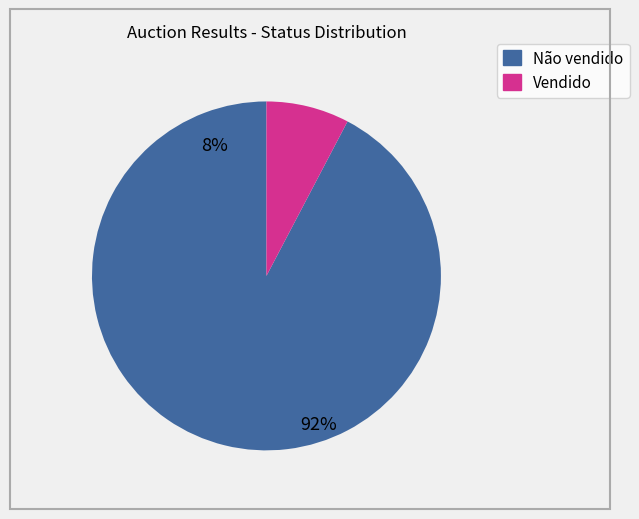

What percentage is the Vendido slice, to the nearest percent?

8%